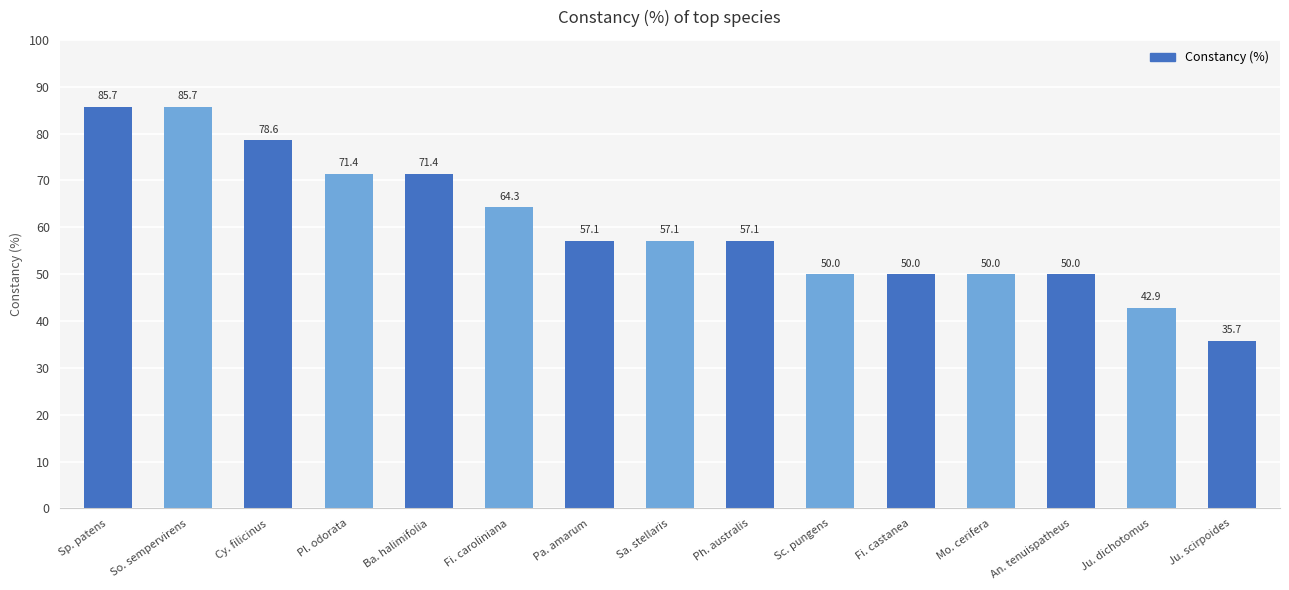

True or false: the data shows 25.4 at Ba. halimifolia.

False